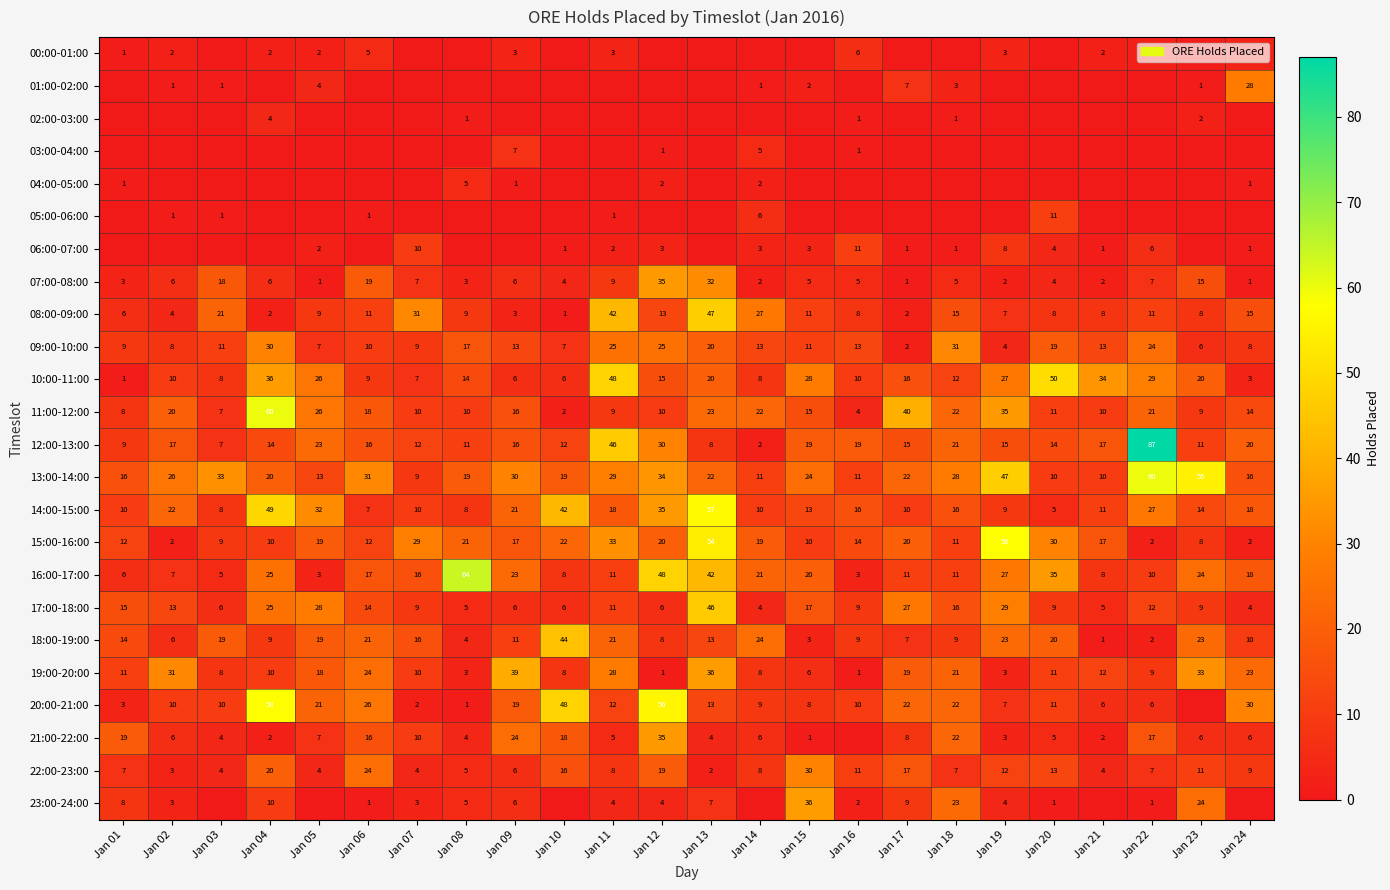

What is the total value across all series at Jan 11?

365